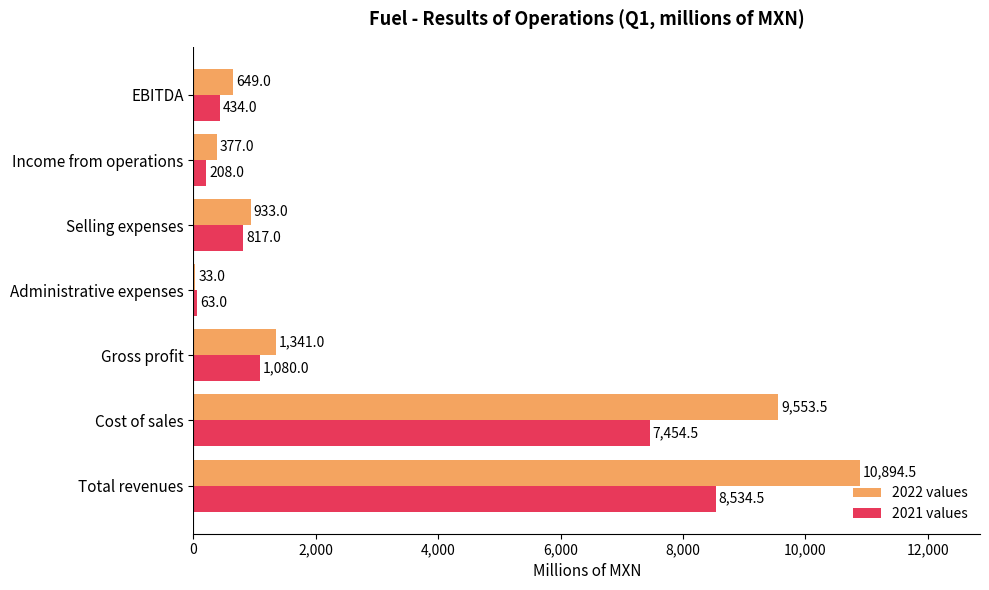

Count the number of data series in this chart.

2